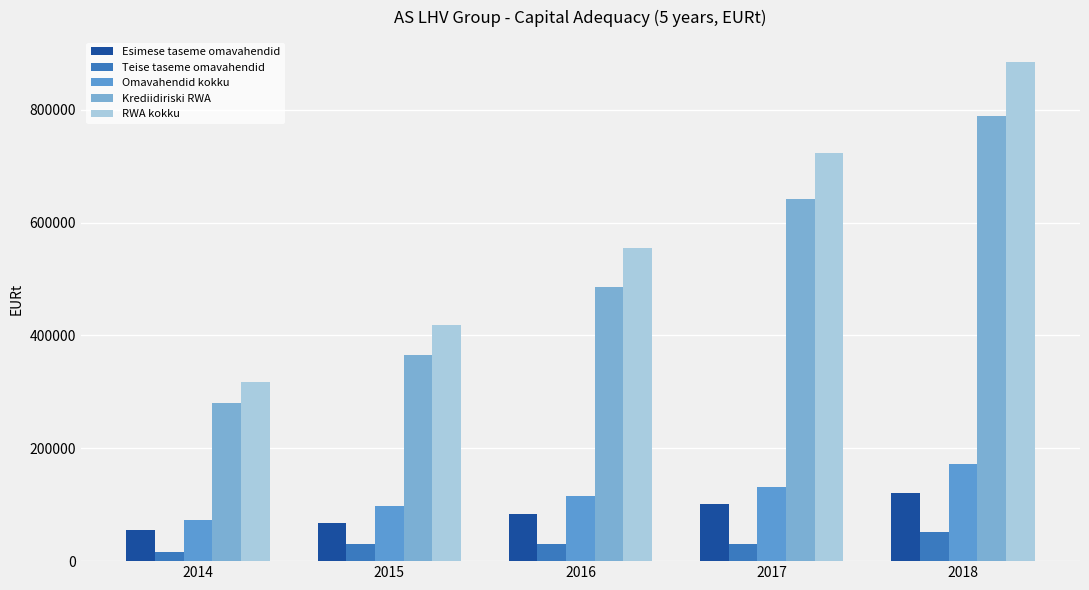

Count the number of data series in this chart.

5